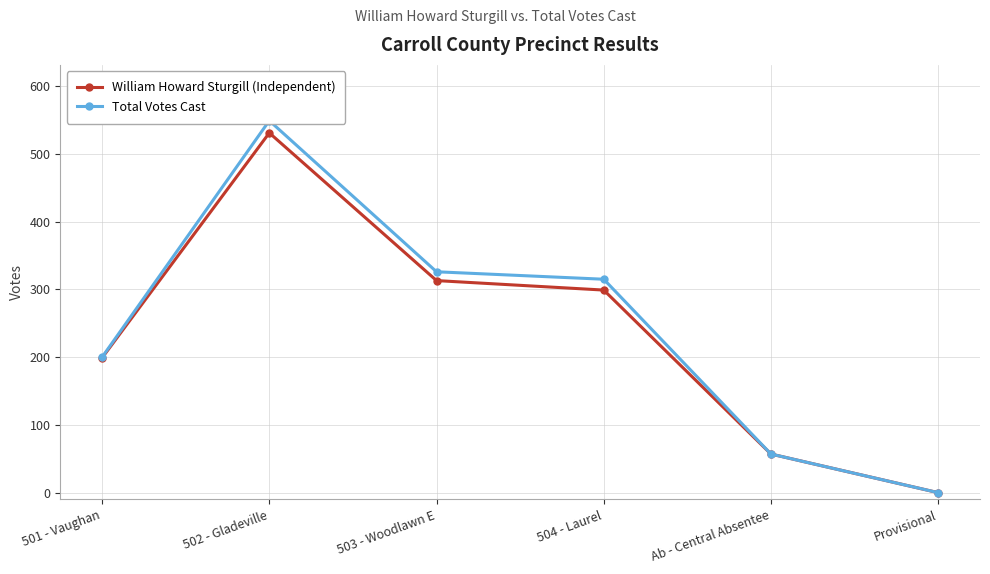

What is the maximum value shown in the chart?

549